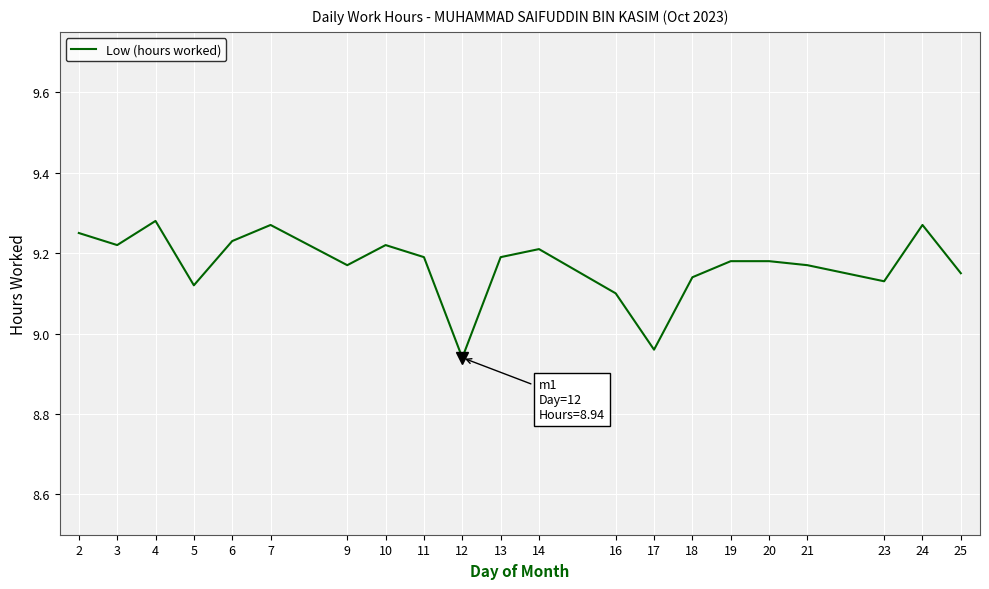

Where is the first local maximum?

4